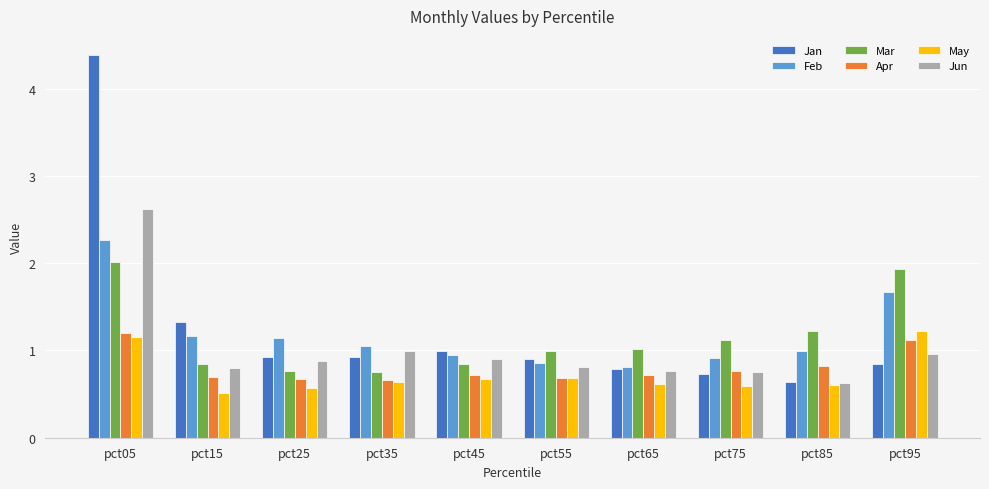

True or false: May has a value of 0.6 at pct85.

True